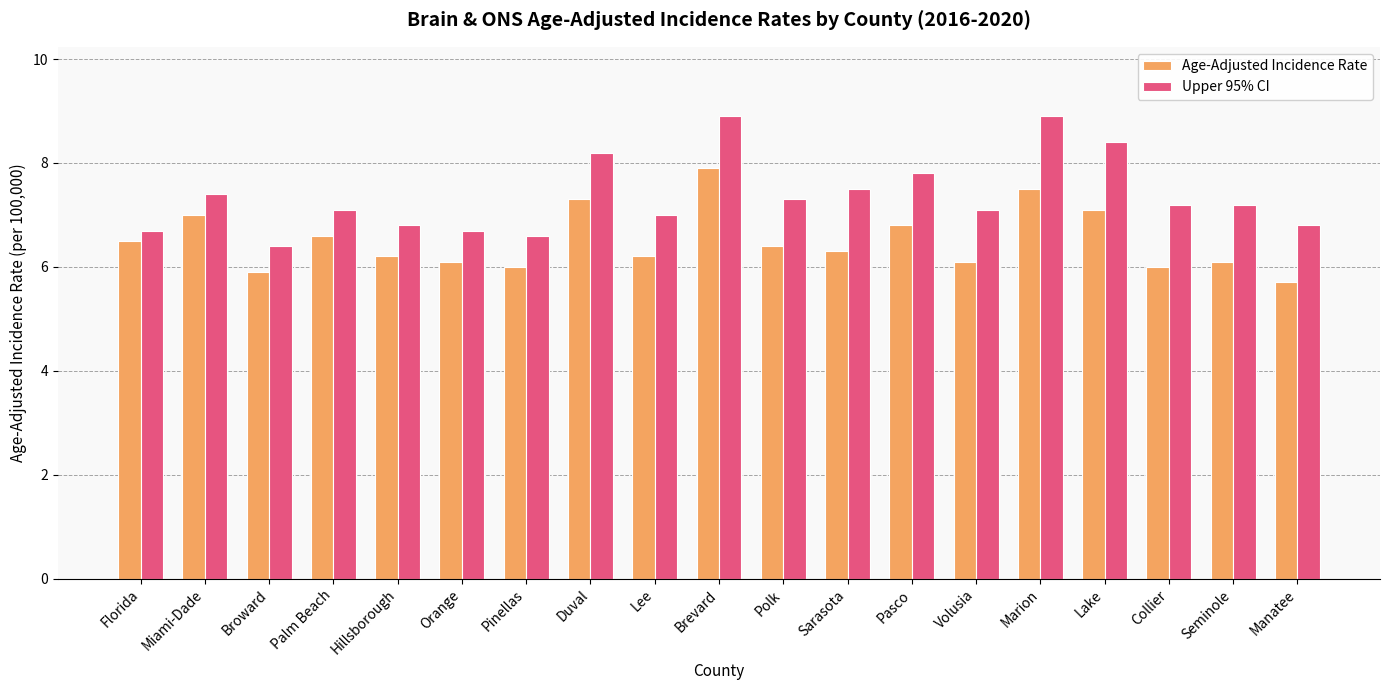

Count the number of categories in the chart.

19